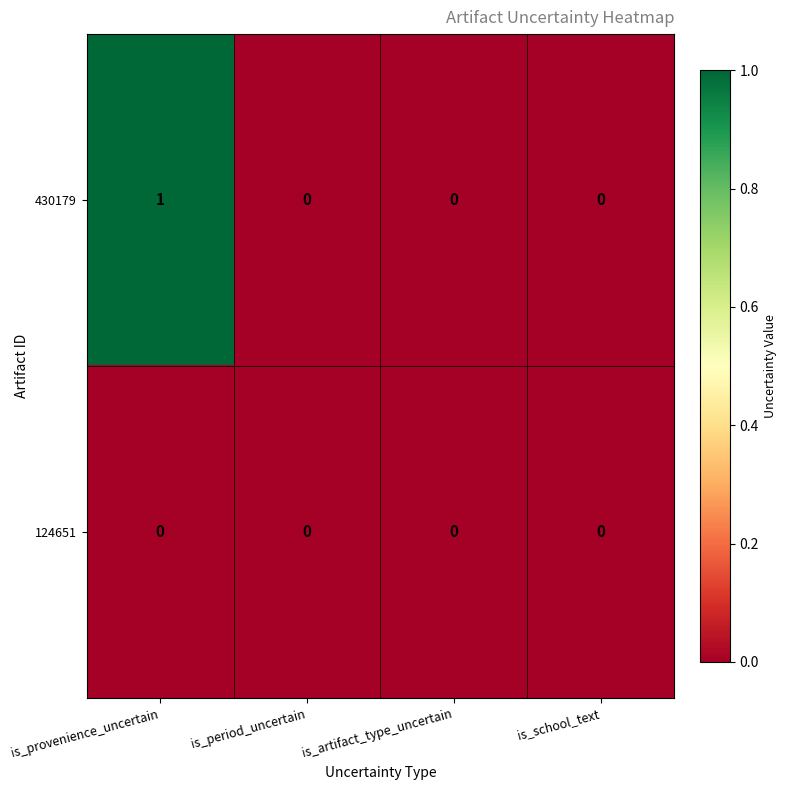

Which series changed the most between is_provenience_uncertain and is_period_uncertain?

430179